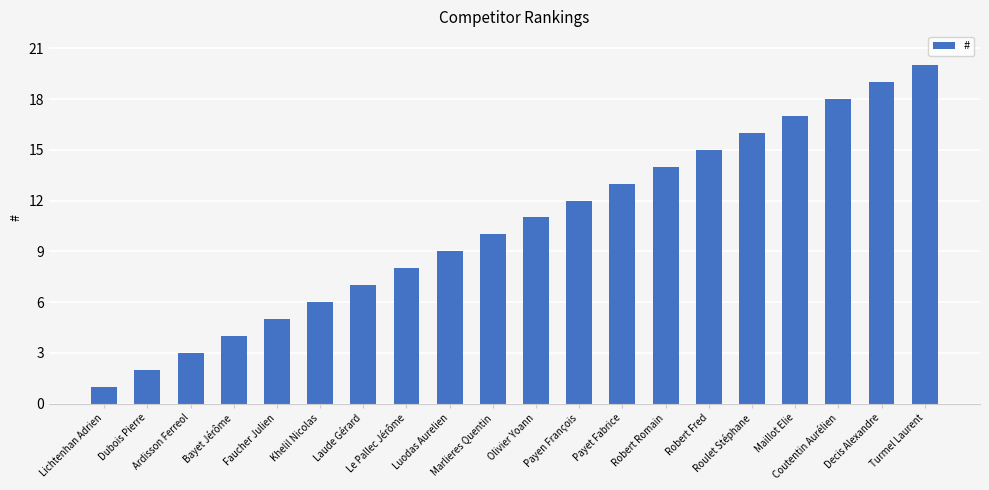

Reading left to right, what are all the values shown in this chart?

Lichtenhan Adrien=1	Dubois Pierre=2	Ardisson Ferreol=3	Bayet Jérôme=4	Faucher Julien=5	Khelil Nicolas=6	Laude Gérard=7	Le Pallec Jérôme=8	Luodas Aurelien=9	Marlieres Quentin=10	Olivier Yoann=11	Payen François=12	Payet Fabrice=13	Robert Romain=14	Robert Fred=15	Roulet Stéphane=16	Maillot Elie=17	Coutentin Aurélien=18	Decis Alexandre=19	Turmel Laurent=20